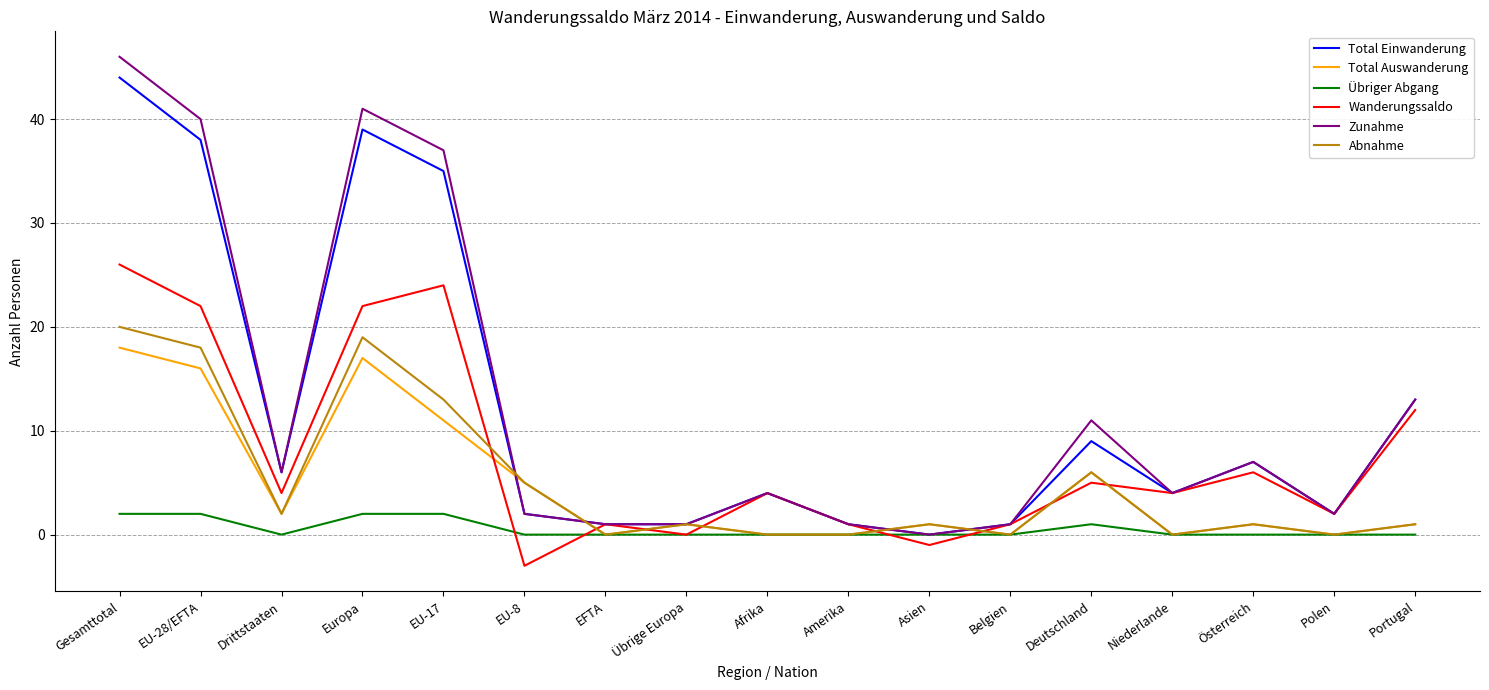

Which series has the widest spread of values?

Zunahme